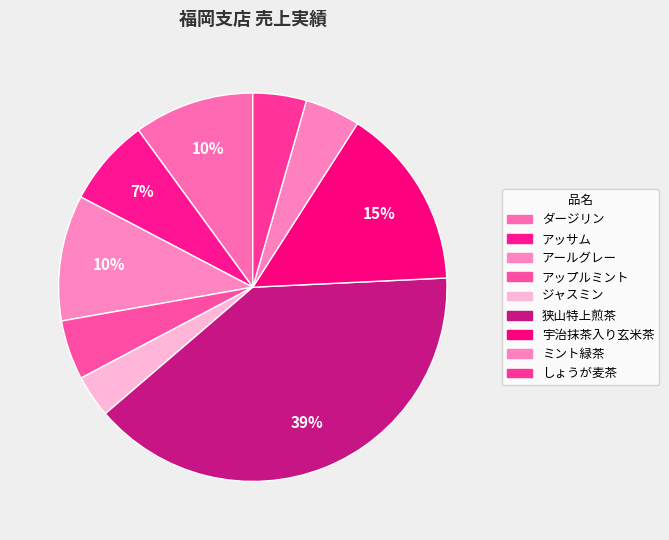

Which has a higher value, 宇治抹茶入り玄米茶 or ミント緑茶?

宇治抹茶入り玄米茶